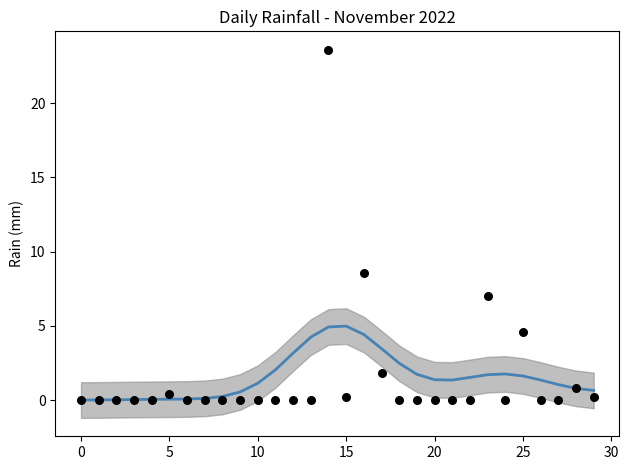

Which series contains the lowest Y value?

rain